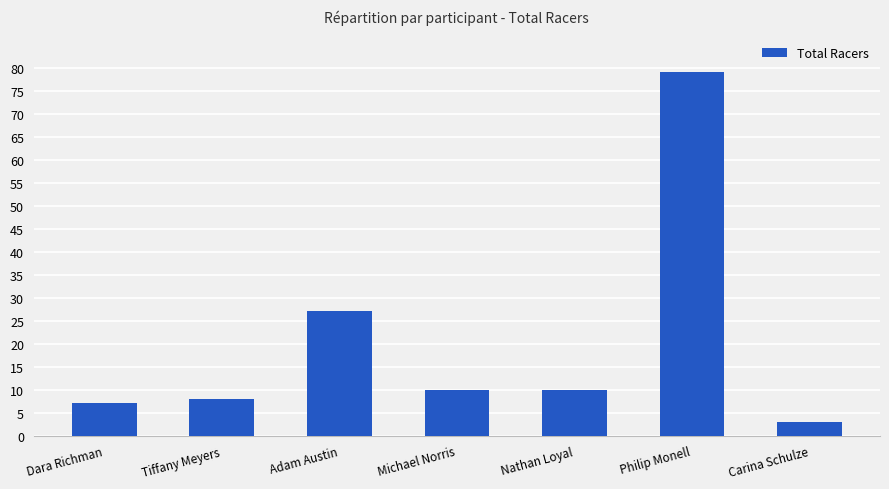

Are the bars grouped side by side (vs. stacked)?

No